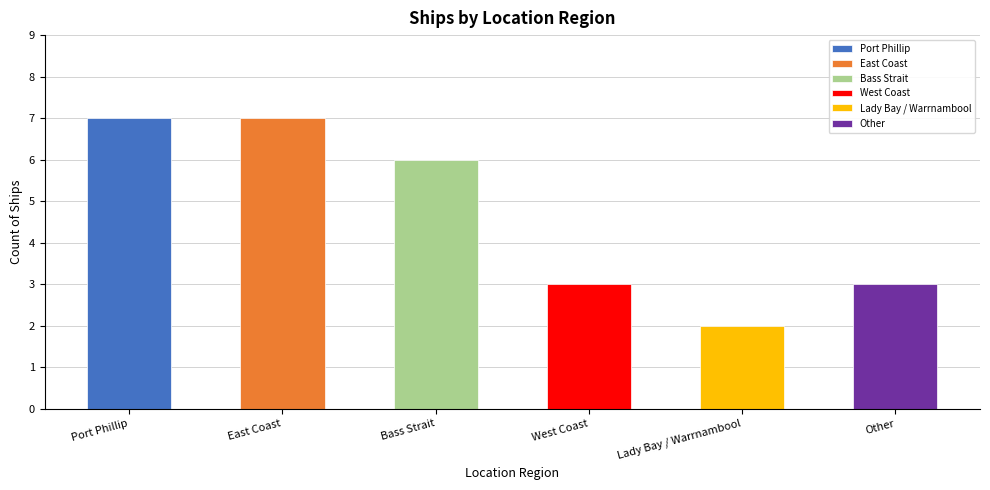

Reading left to right, list all the values displayed in this chart.

Port Phillip=7	East Coast=7	Bass Strait=6	West Coast=3	Lady Bay / Warrnambool=2	Other=3